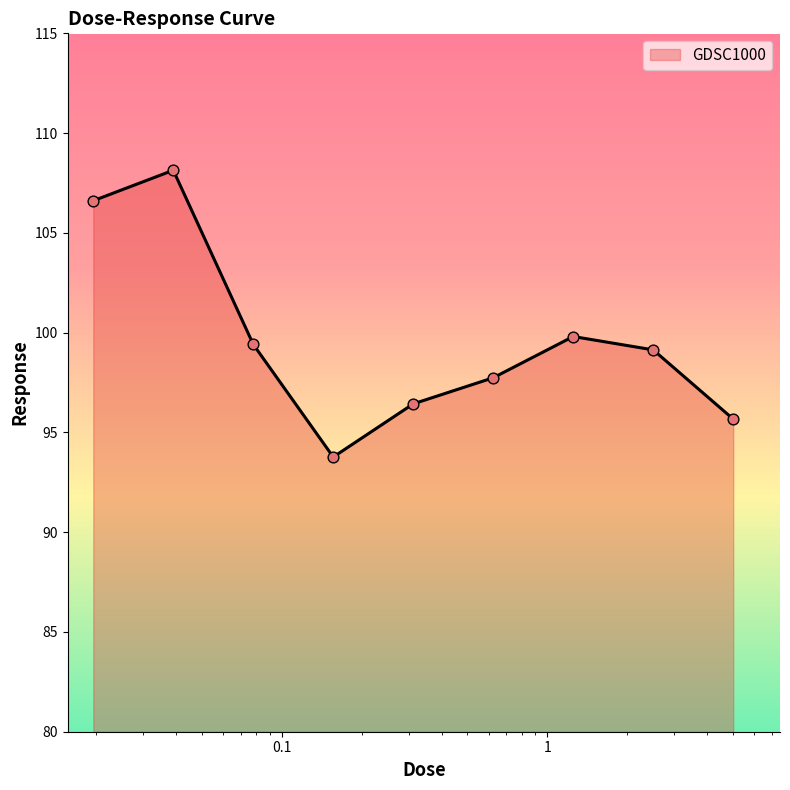

What is the smallest value displayed?

93.8